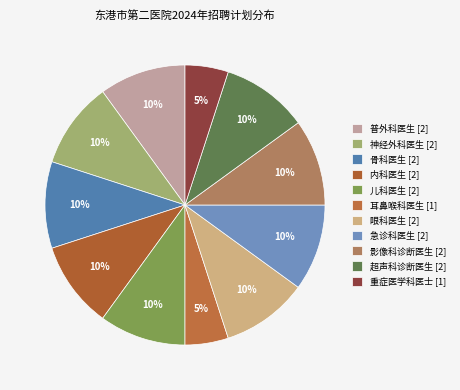

Is there a majority slice in this chart?

No